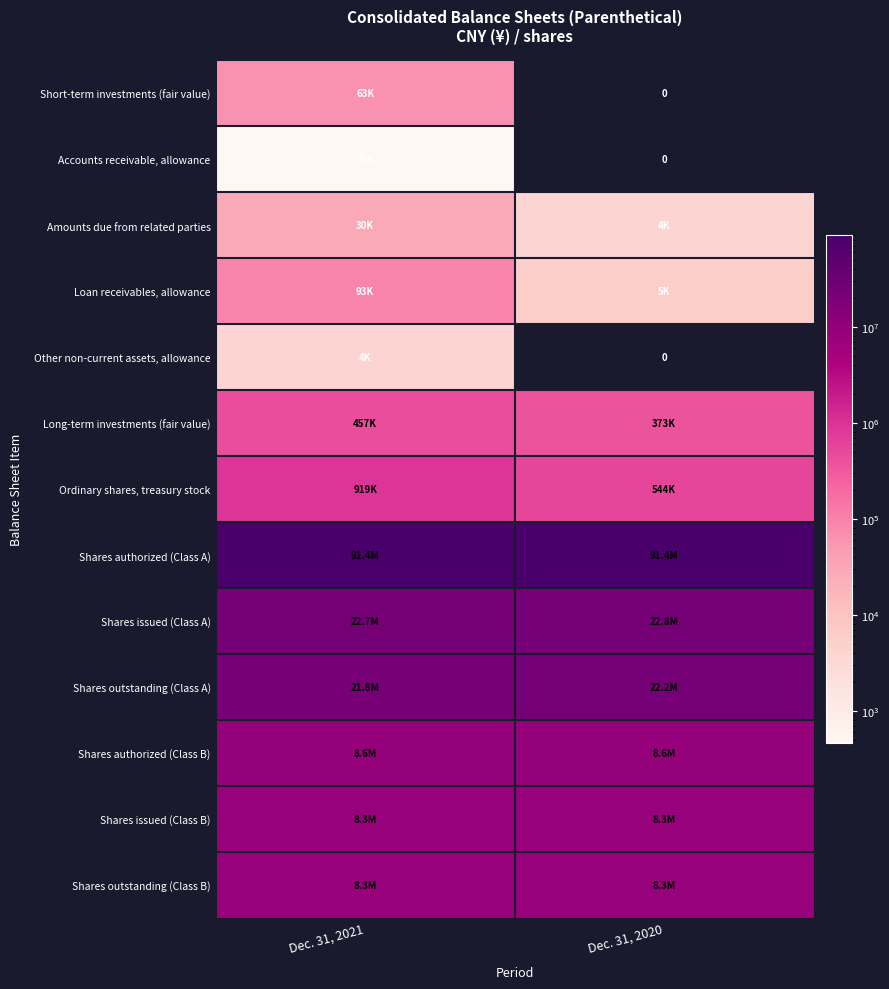

What is the sum of the Accounts receivable, allowance values at Dec. 31, 2021 and Dec. 31, 2020?

458